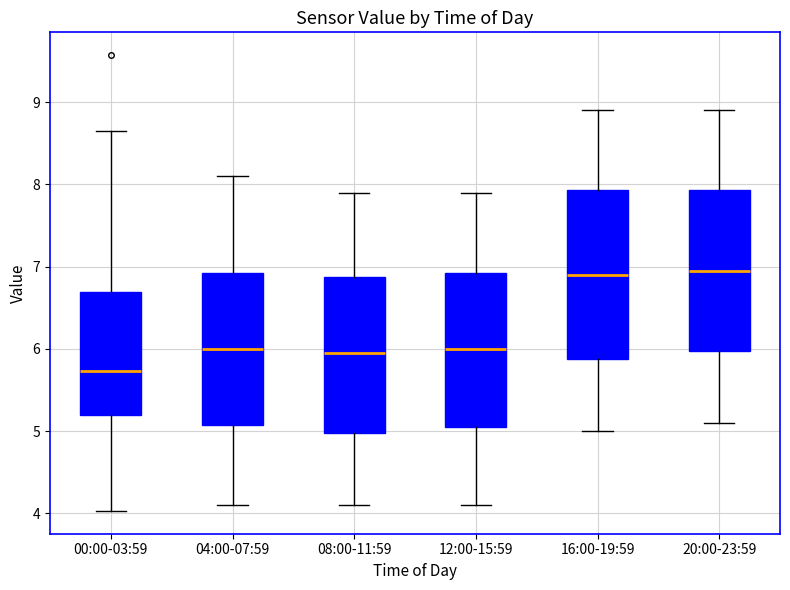

Reading left to right, read every box against the y-axis: the position of its median line, the range the box covers, and the ends of its whiskers. The values are not printed on the chart, so give them approximately, as read against the axis.

00:00-03:59: median 5.7, box 5.2 to 6.7, whiskers 4.0 to 8.7
04:00-07:59: median 6.0, box 5.1 to 6.9, whiskers 4.1 to 8.1
08:00-11:59: median 6.0, box 5.0 to 6.9, whiskers 4.1 to 7.9
12:00-15:59: median 6.0, box 5.1 to 6.9, whiskers 4.1 to 7.9
16:00-19:59: median 6.9, box 5.9 to 7.9, whiskers 5.0 to 8.9
20:00-23:59: median 7.0, box 6.0 to 7.9, whiskers 5.1 to 8.9